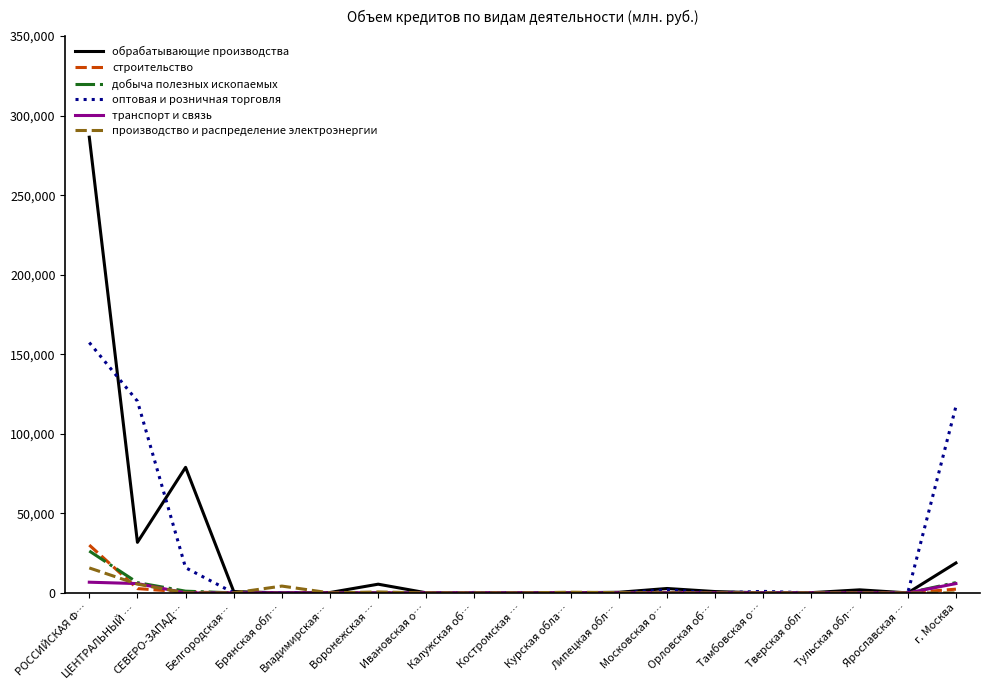

Is the value of производство и распределение электроэнергии at Тамбовская о… greater than the value of транспорт и связь at ЦЕНТРАЛЬНЫЙ …?

No